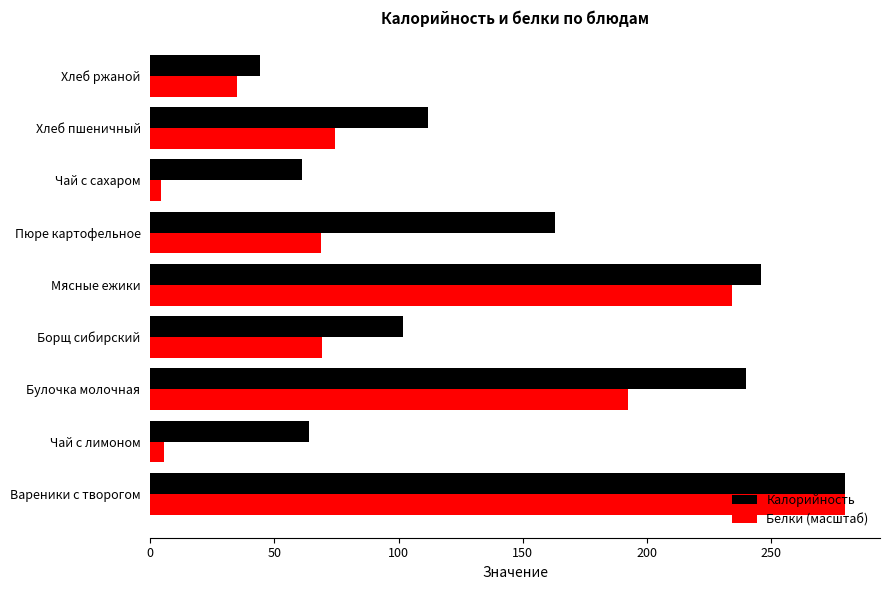

List the series in order of their overall mean, highest first.

Калорийность, Белки (масштаб)